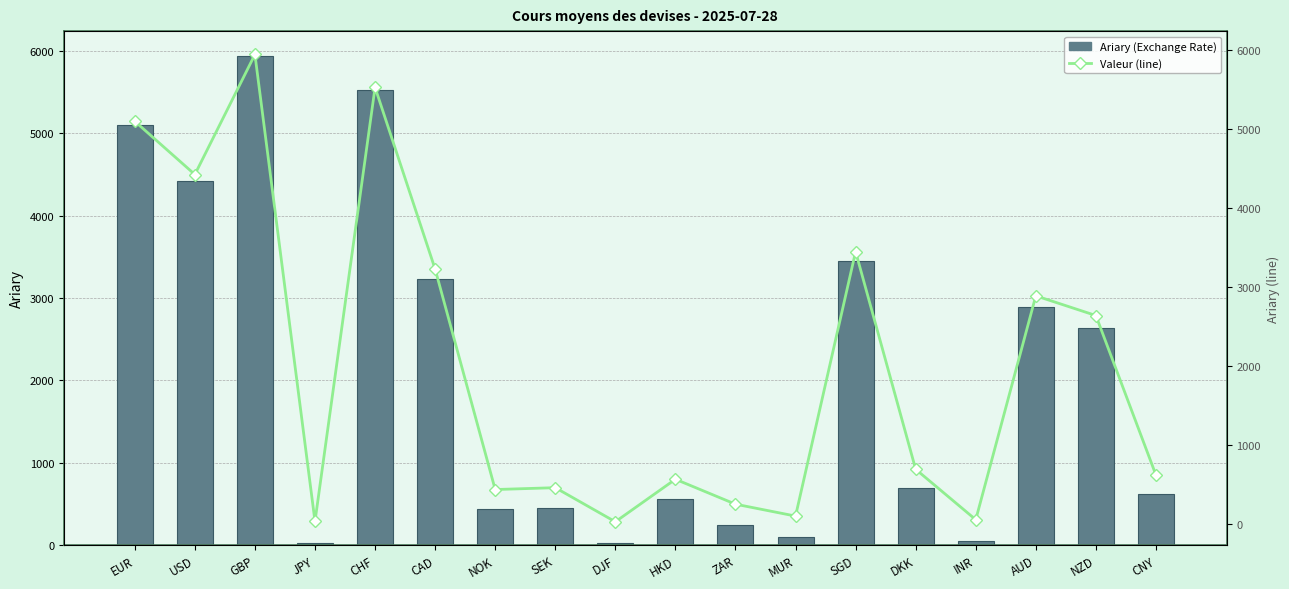

Reading right to left, transcribe all the data shown in this chart.

Ariary (Exchange Rate): 616.3	2636.7	2886.1	51.4	689.6	3445.5	97.0	247.7	563.4	24.8	456.7	433.1	3224.5	5524.8	29.8	5942.3	4422.4	5096.3
Valeur (line): 616.3	2636.7	2886.1	51.4	689.6	3445.5	97.0	247.7	563.4	24.8	456.7	433.1	3224.5	5524.8	29.8	5942.3	4422.4	5096.3